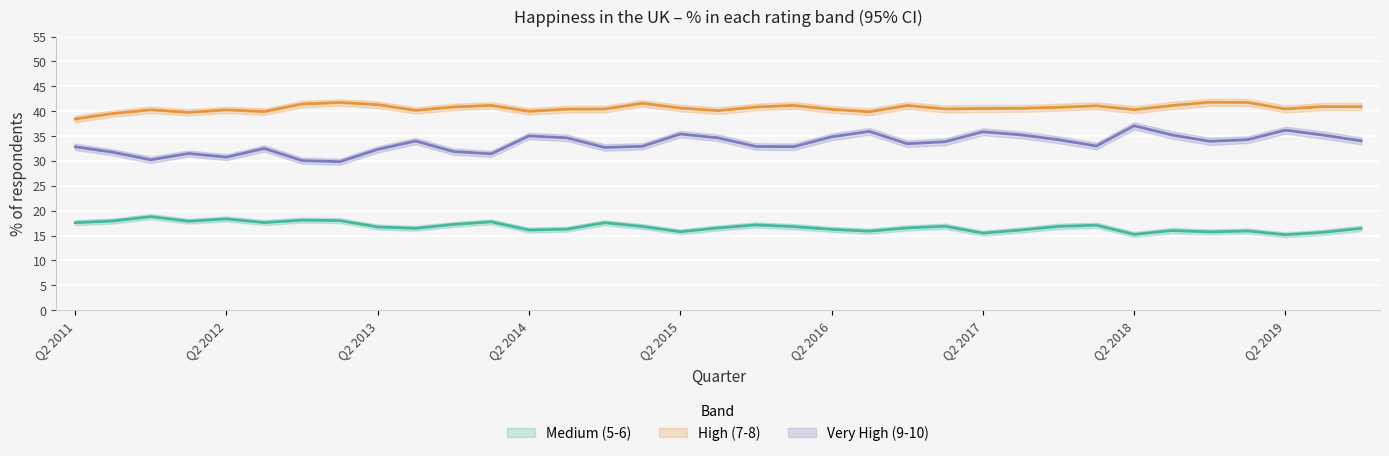

Which series has the largest range (max minus min)?

Very High (9-10) mean